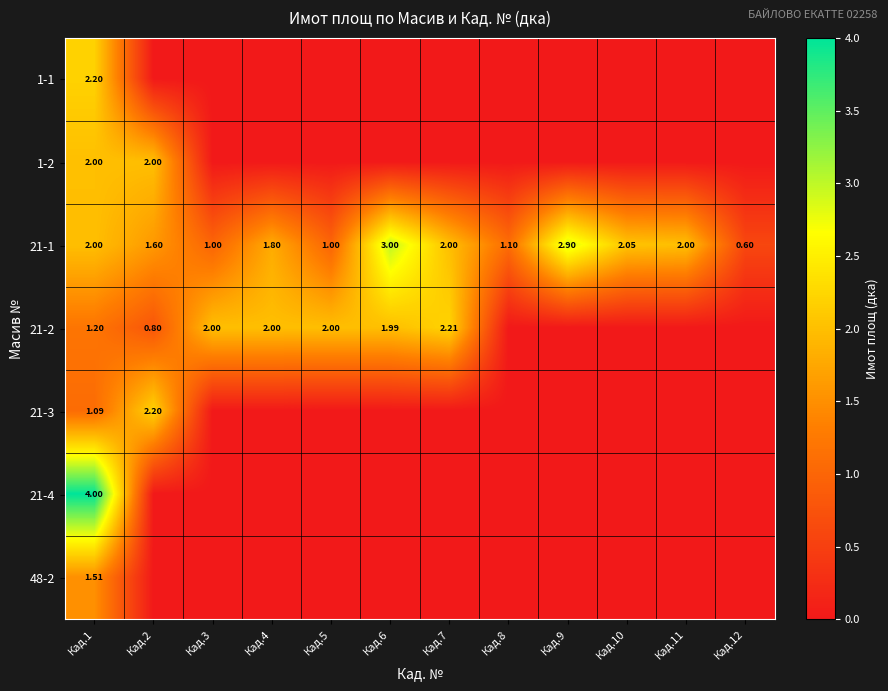

The value of 21-1 at Кад.2 is 1.6. True or false?

True